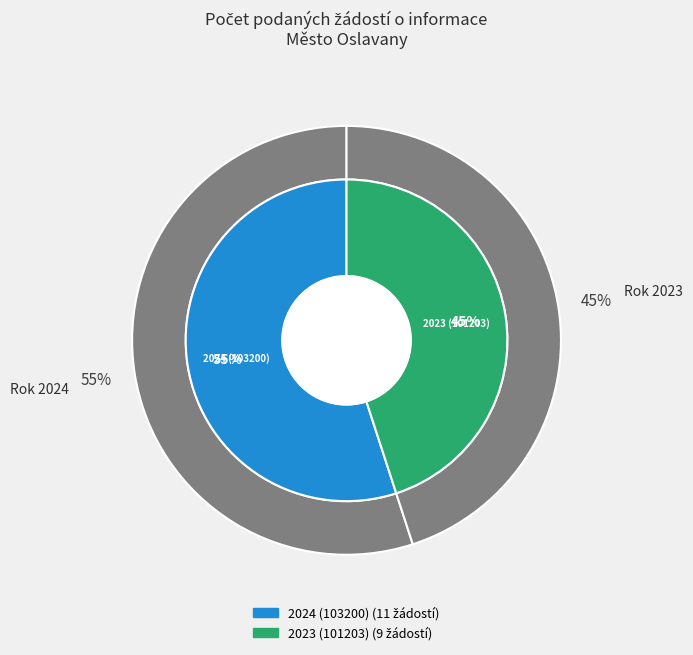

To the nearest percent, what is the combined percentage of Výroční zpráva za rok 2023 (ID: 101203) and Výroční zpráva za rok 2024 (ID: 103200)?

100%